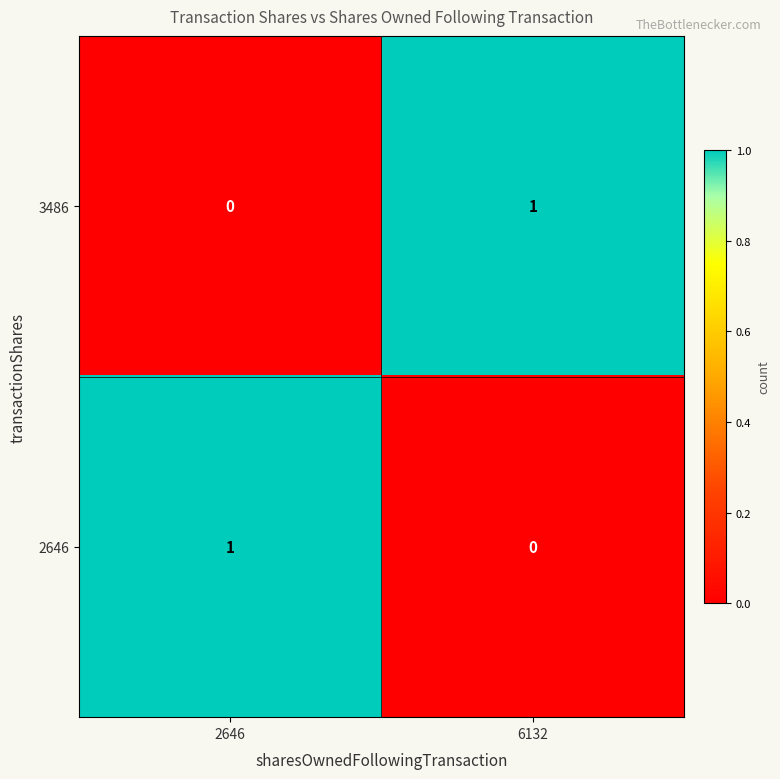

What is the total value across all series at 2646?

1